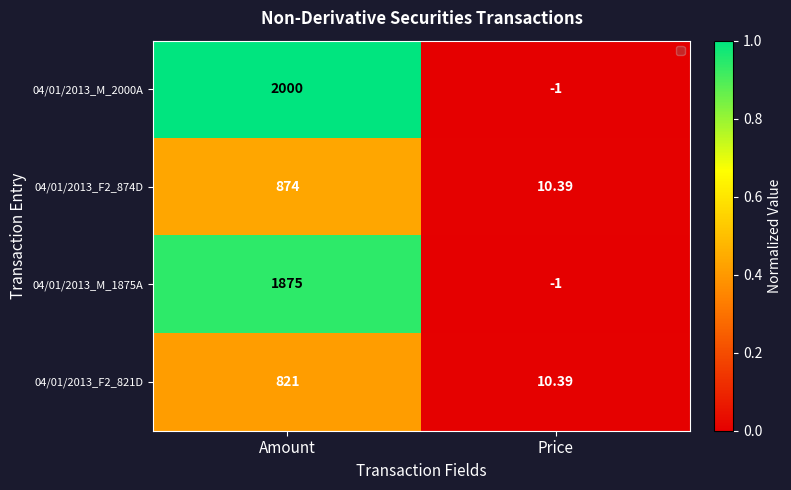

At which label is 04/01/2013_M_2000A closest to 999?

Price